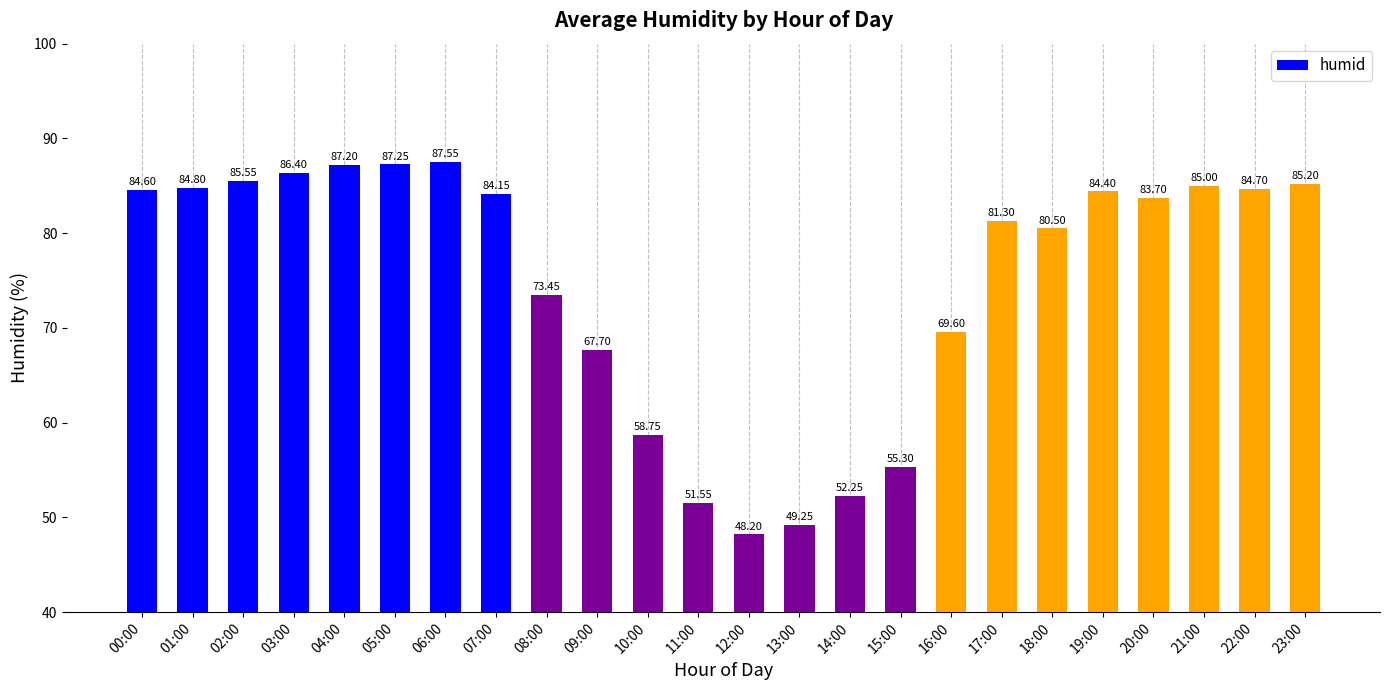

Where does the data first go above 84?

00:00